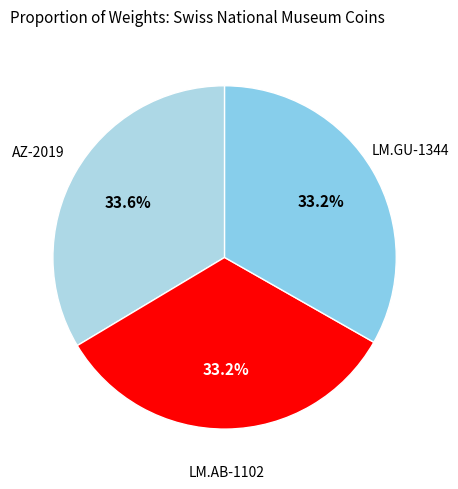

How many segments does this pie chart have?

3